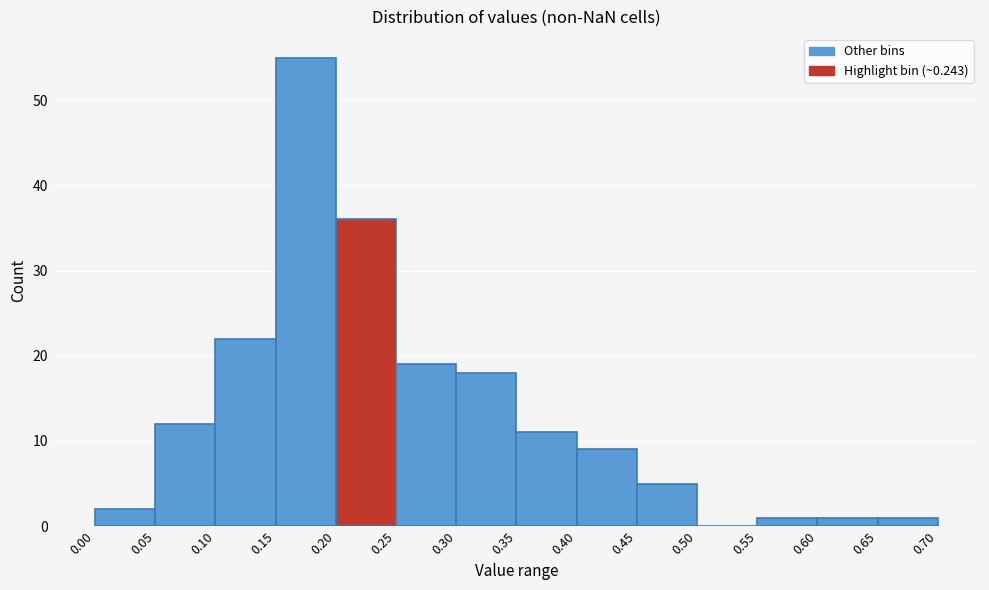

Reading left to right, list every bar in this chart as the range it spans on the x-axis followed by its height. The values are not printed on the chart, so give them approximately, as read against the axis.

0.00 to 0.05: 2
0.05 to 0.10: 12
0.10 to 0.15: 22
0.15 to 0.20: 55
0.20 to 0.25: 36
0.25 to 0.30: 19
0.30 to 0.35: 18
0.35 to 0.40: 11
0.40 to 0.45: 9
0.45 to 0.50: 5
0.50 to 0.55: 0
0.55 to 0.60: 1
0.60 to 0.65: 1
0.65 to 0.70: 1